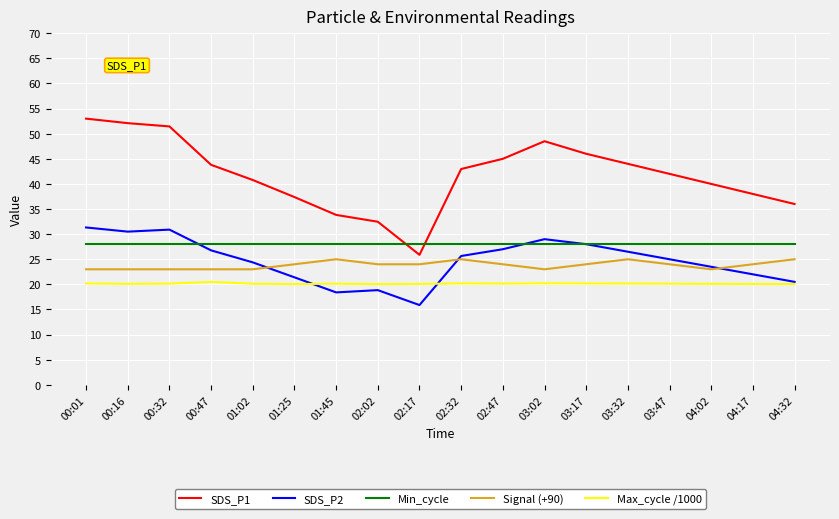

How many intersections are there between SDS_P1 and Min_cycle?

2